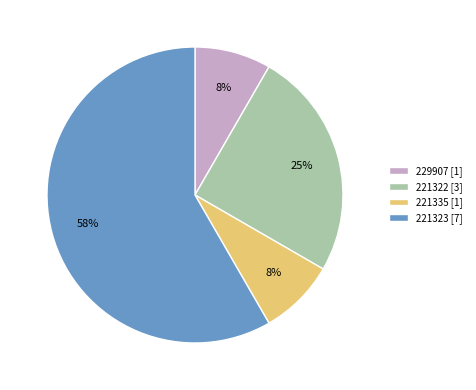

Do 221323 [7] and 221322 [3] together represent more than half of the pie?

Yes